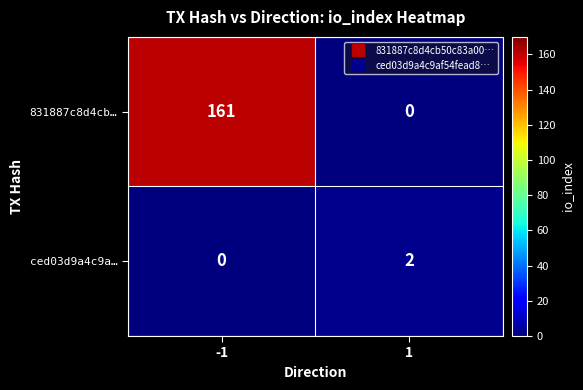

Rank the series at 1 from lowest to highest value.

831887c8d4cb…, ced03d9a4c9a…